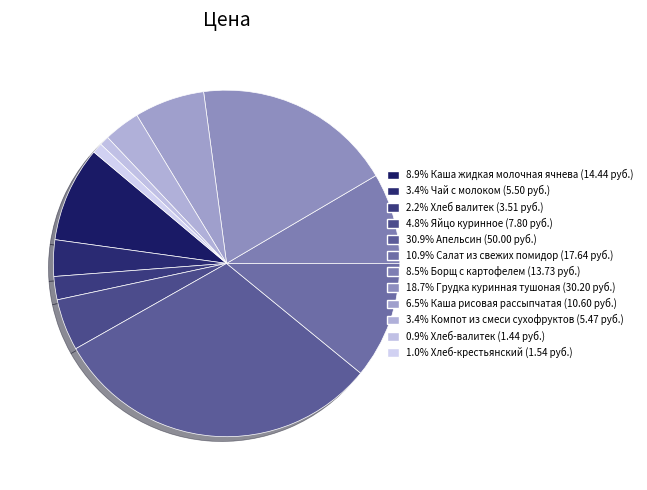

Count the number of slices in the pie.

12